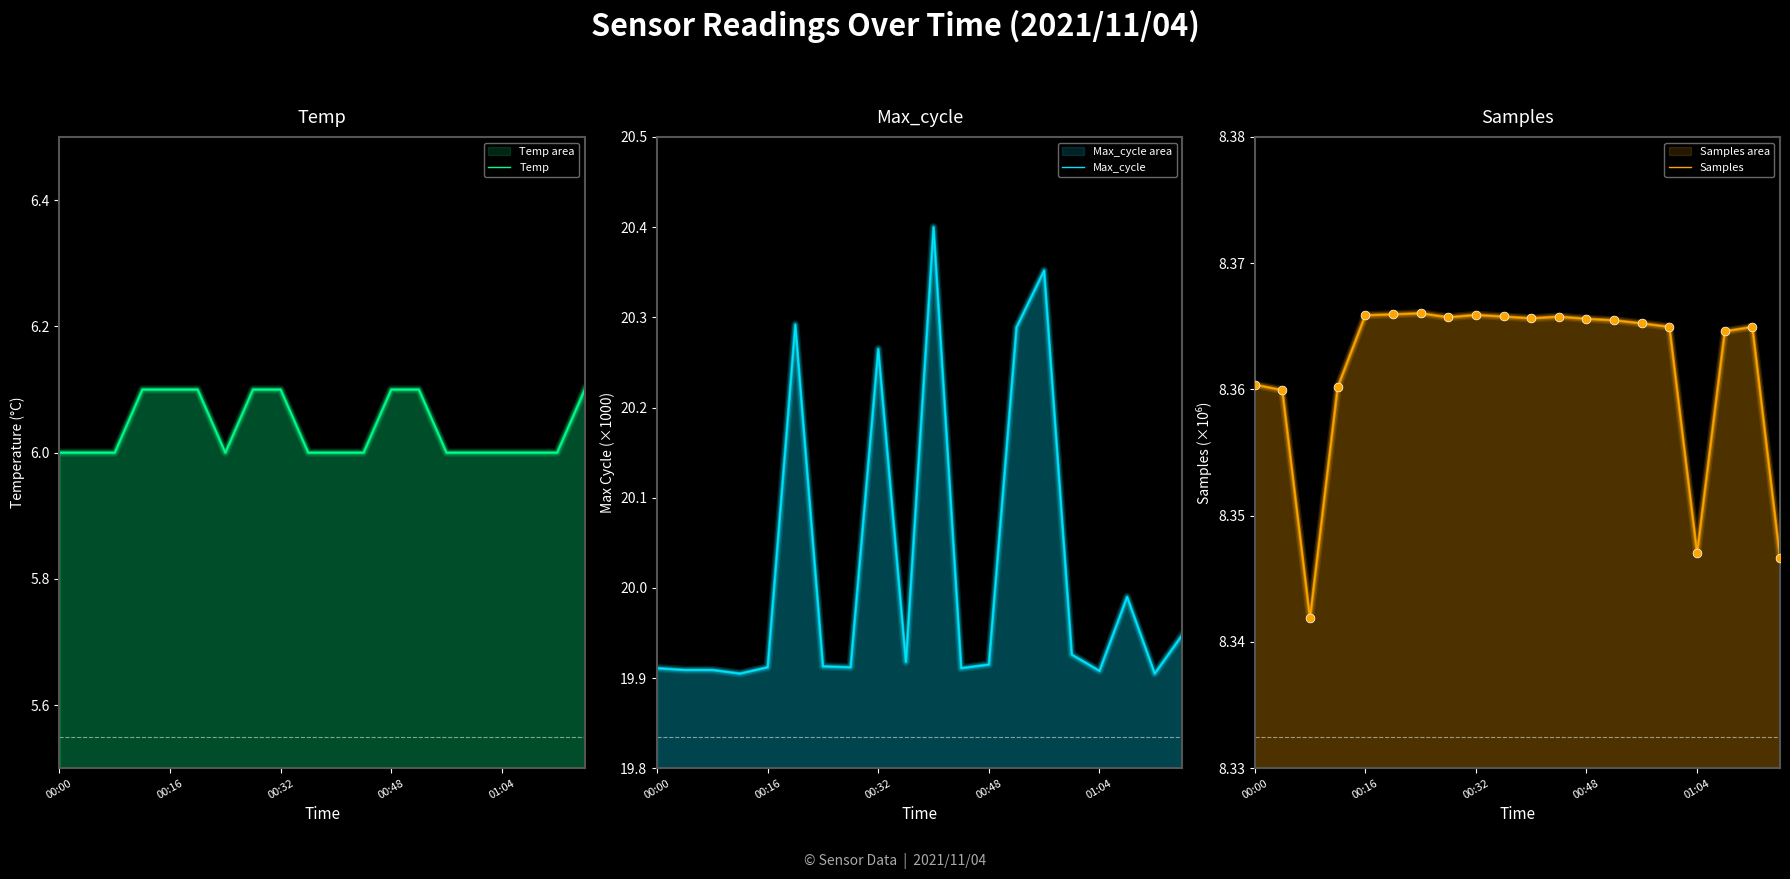

Which series has the largest Y range (max minus min)?

Max_cycle